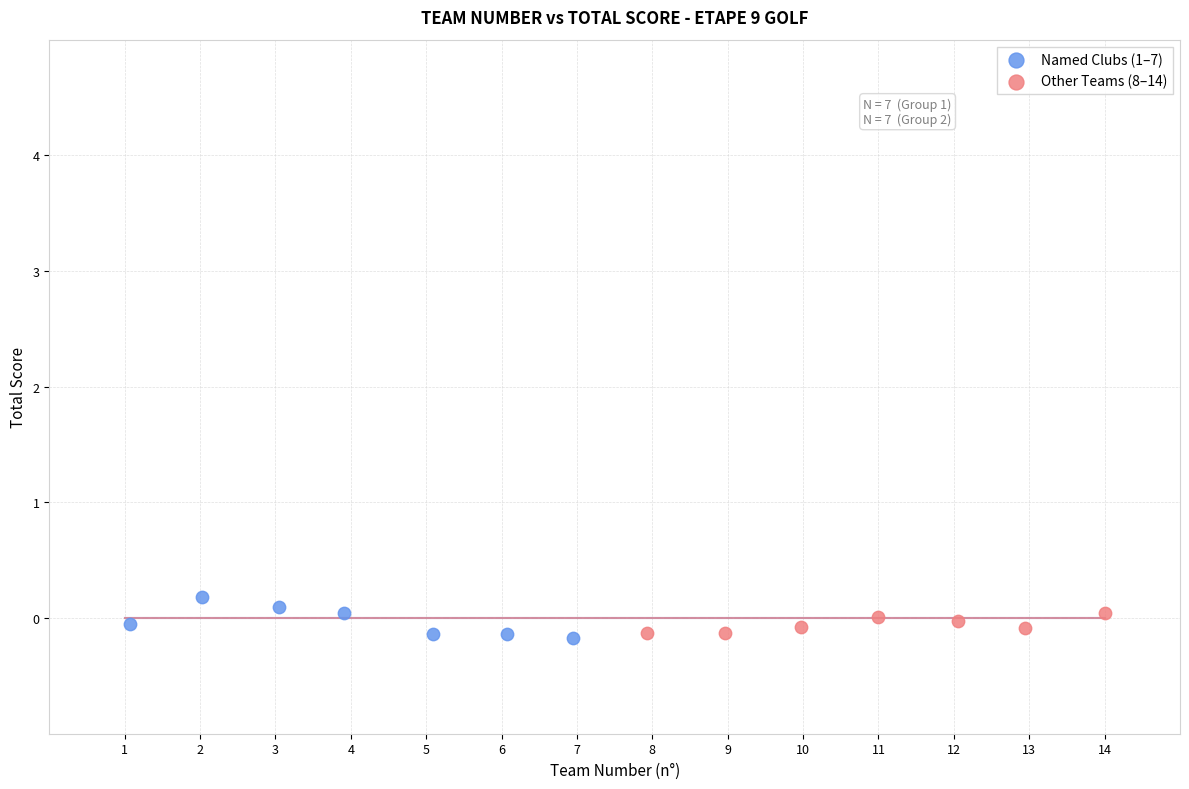

What are all the series names shown in the legend?

Named Clubs (1–7), Other Teams (8–14)